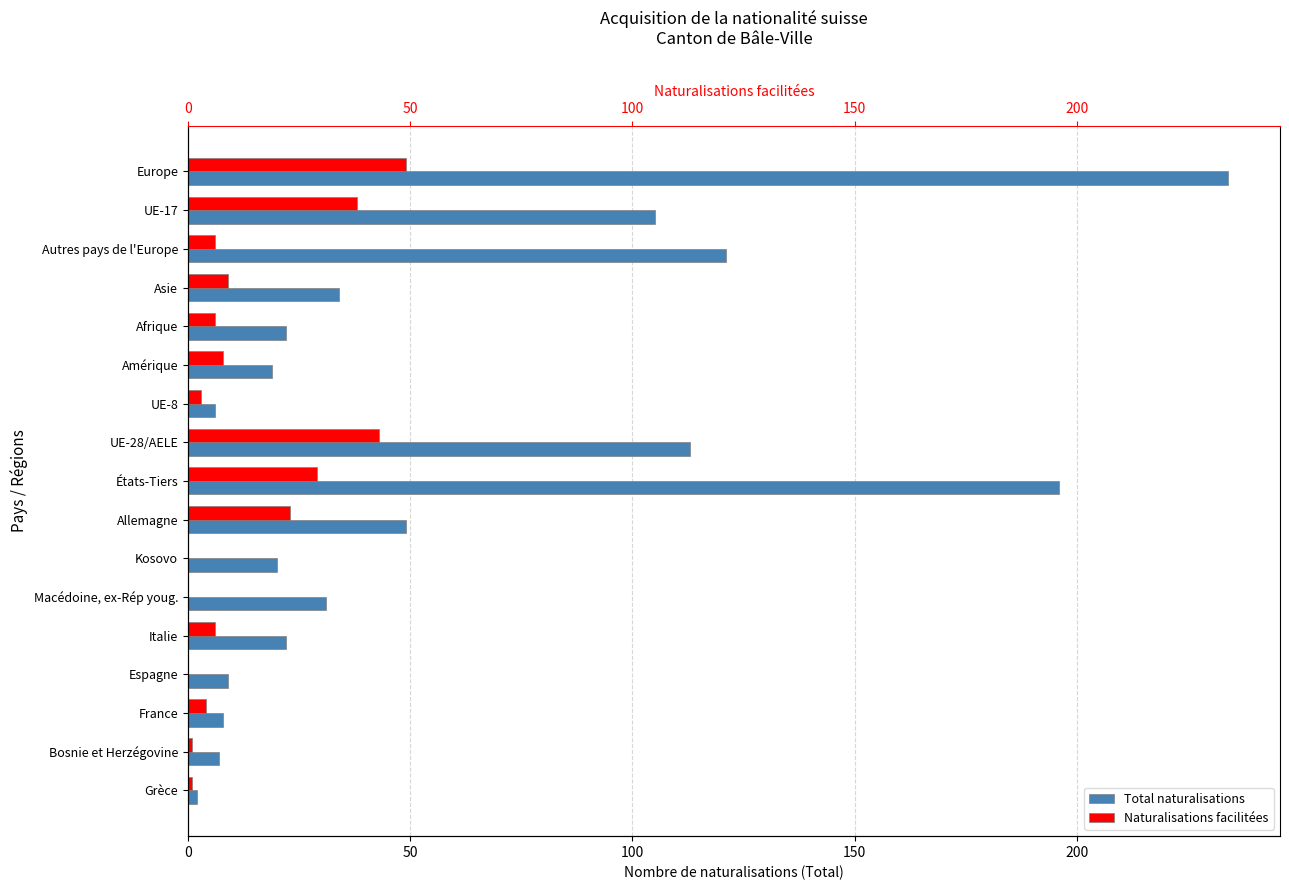

What are all the series names shown in the legend?

Total naturalisations, Naturalisations facilitées